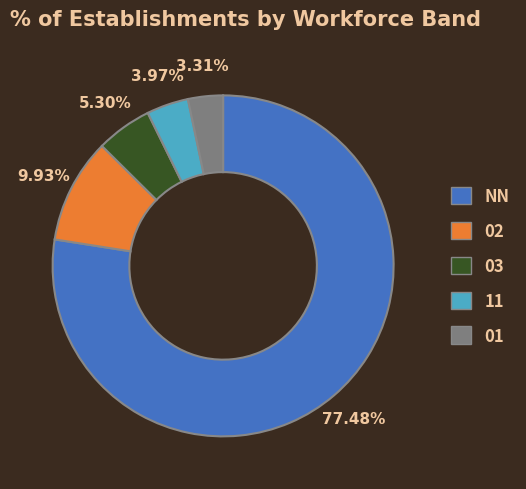

To the nearest percent, what is the average slice percentage?

20%